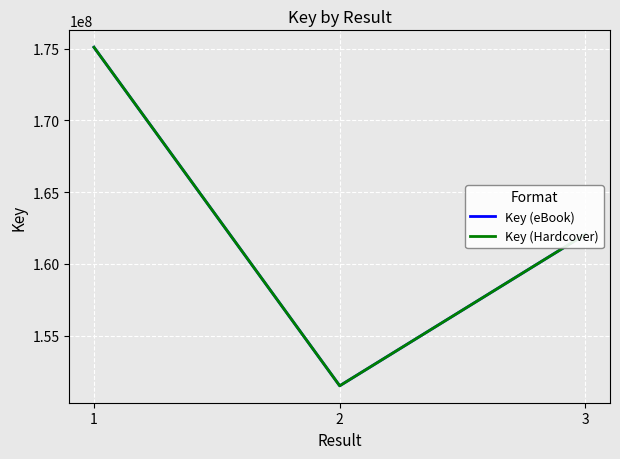

Is this an area chart (filled region under the line)?

No